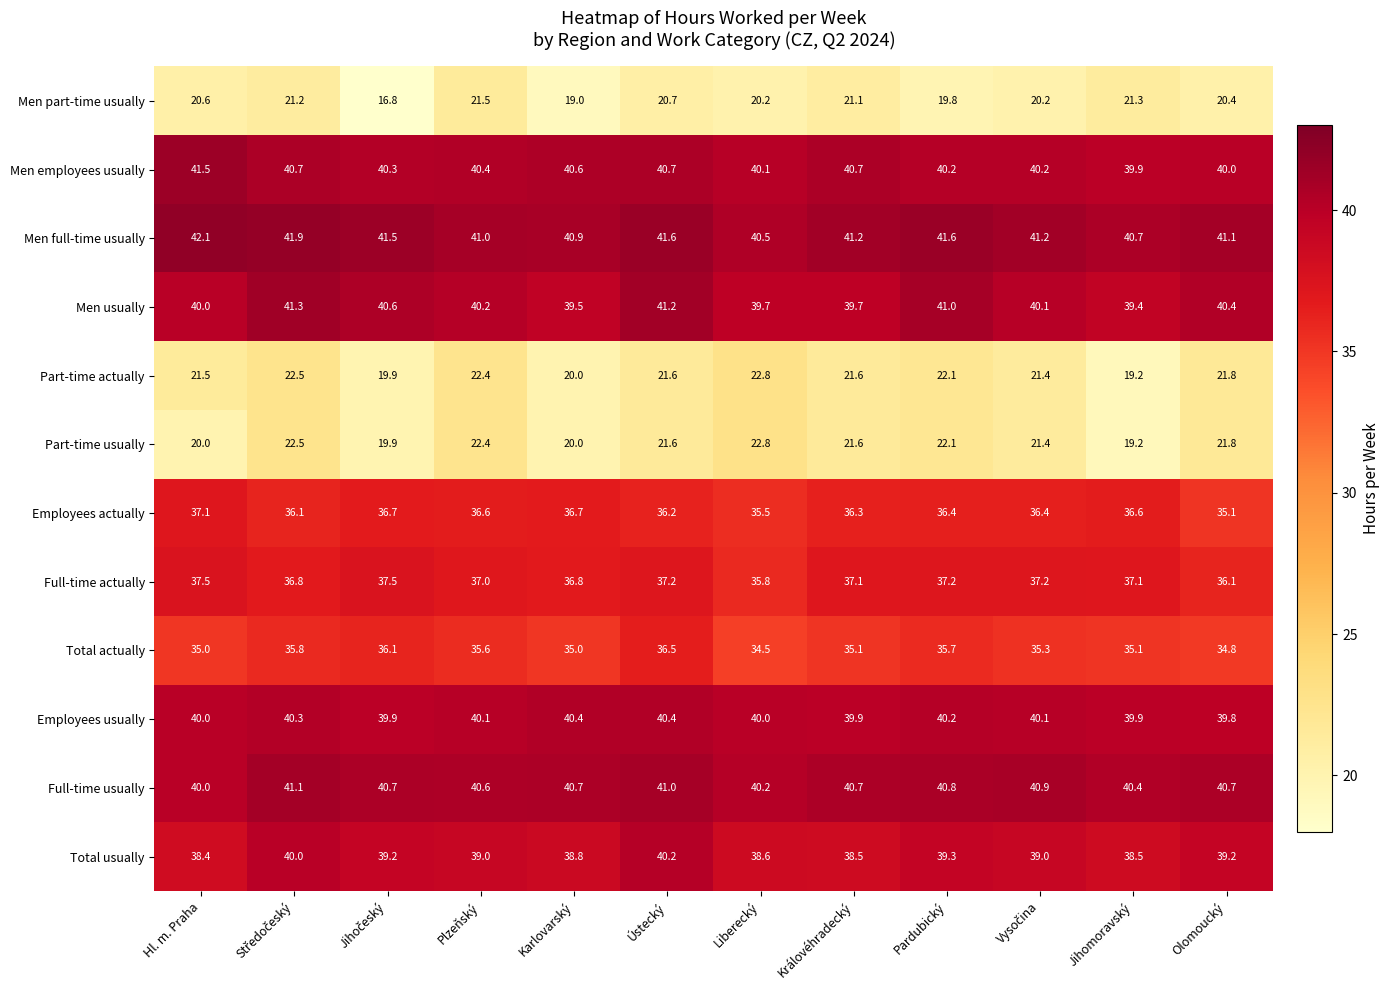

How many distinct data groups are displayed?

12